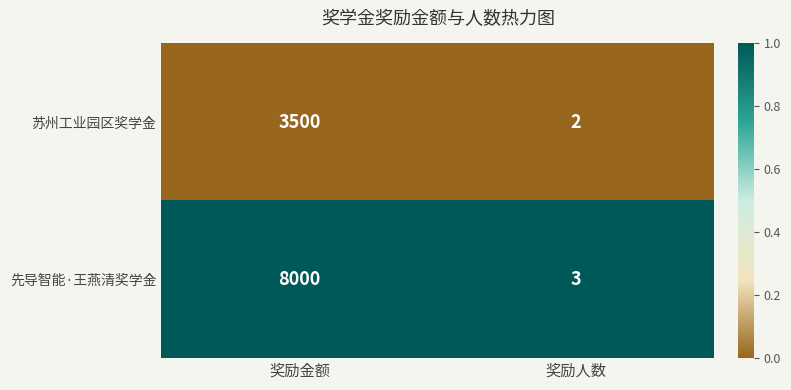

Reading left to right, transcribe all the data shown in this chart.

苏州工业园区奖学金: 3500	2
先导智能·王燕清奖学金: 8000	3